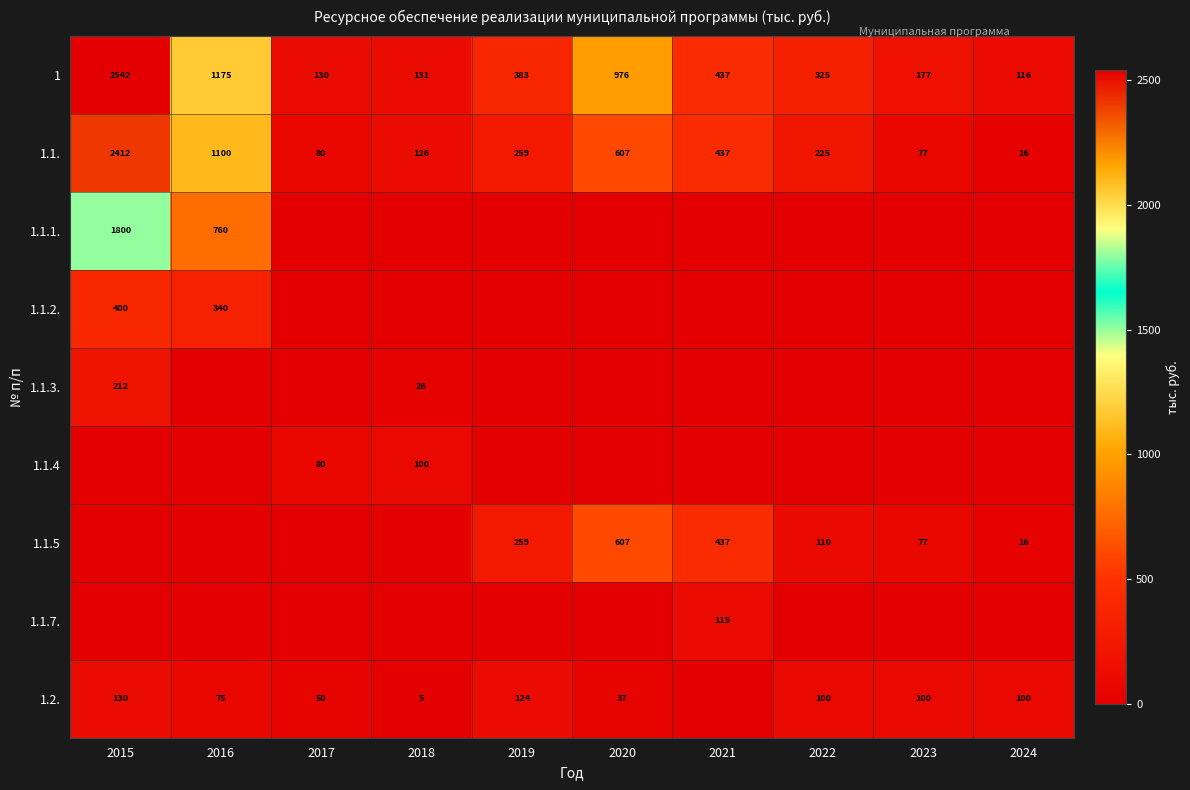

The 1.1.5 series shows 77 at 2023. True or false?

True